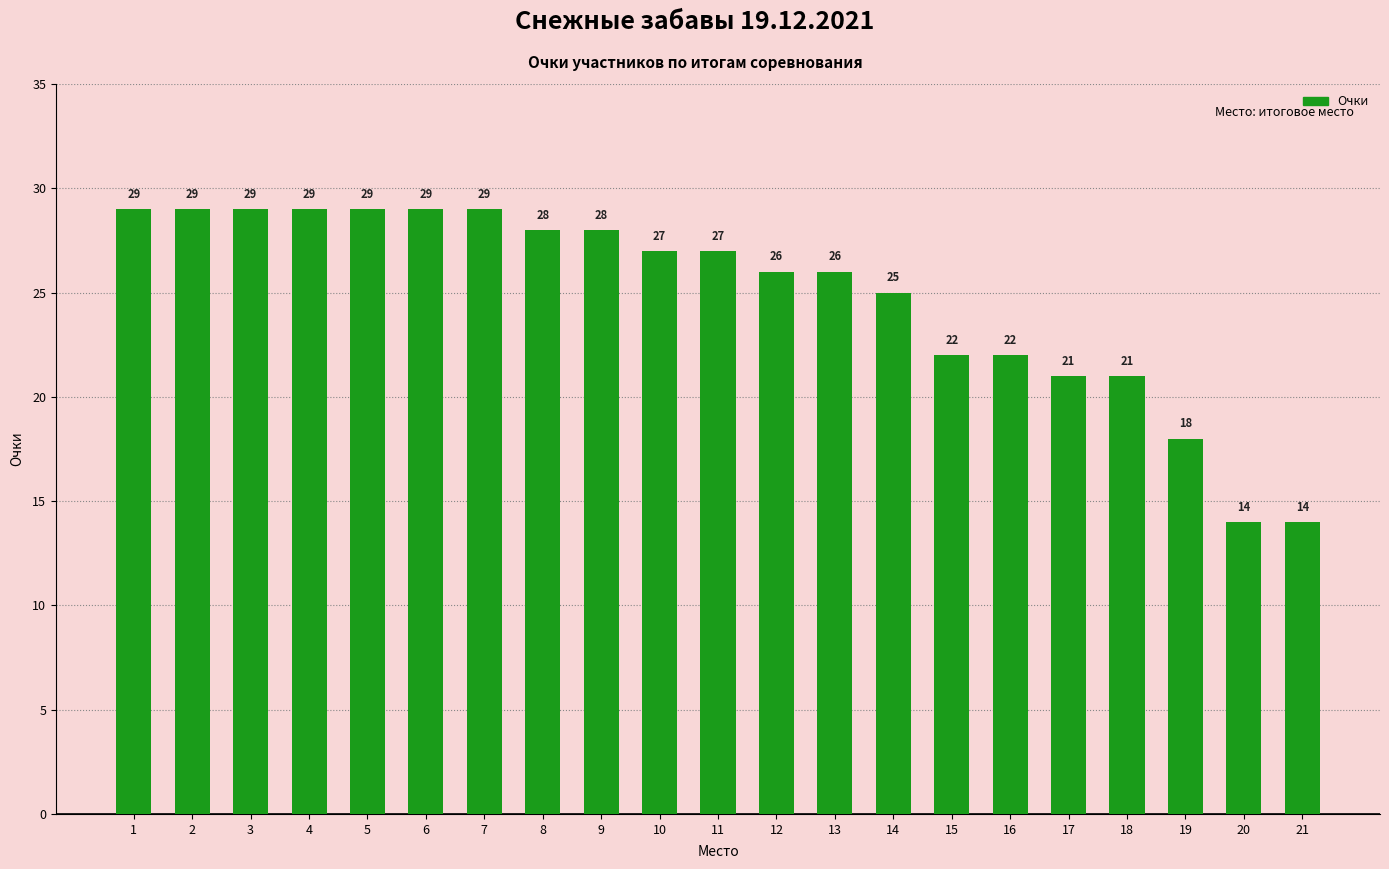

Approximately how many times larger is the value at 4 compared to 2?

1.0